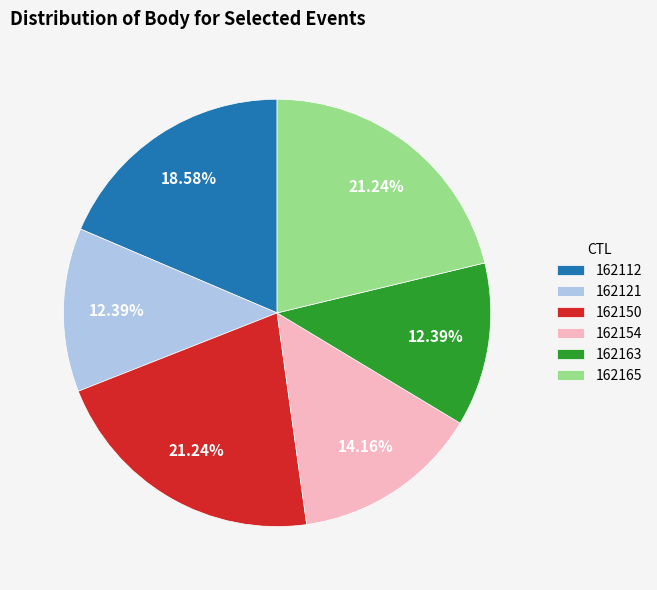

What is the total percentage of 162121 and 162150?

33.6%